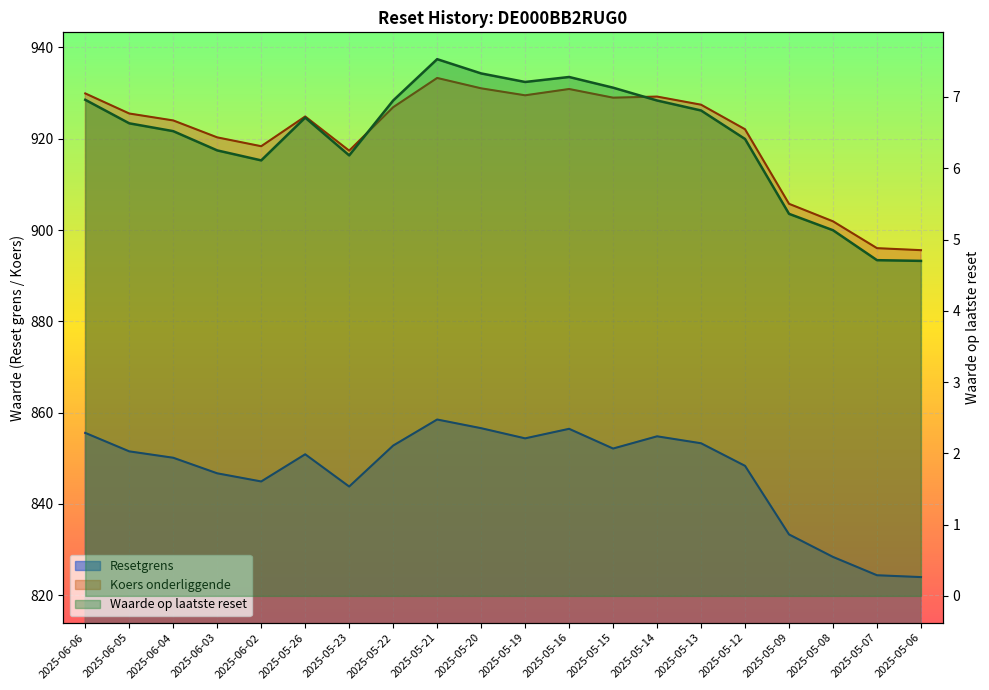

What is the minimum value shown in the chart?

4.7